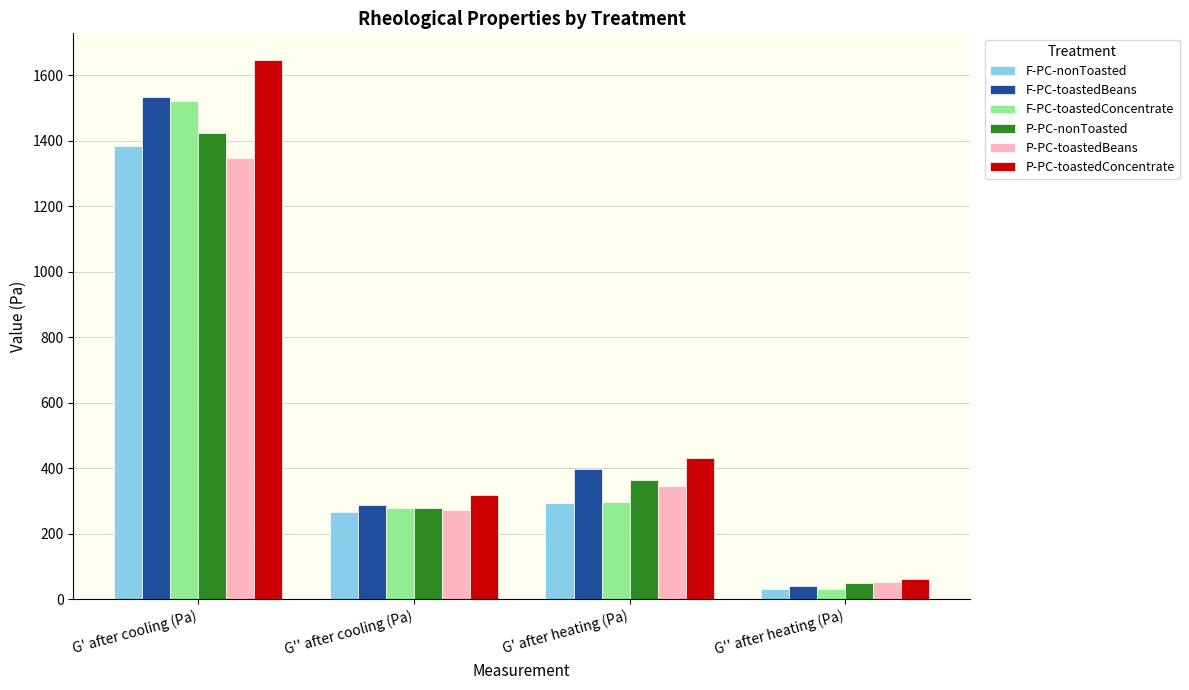

The value of F-PC-nonToasted at G' after heating (Pa) is 424.2. True or false?

False